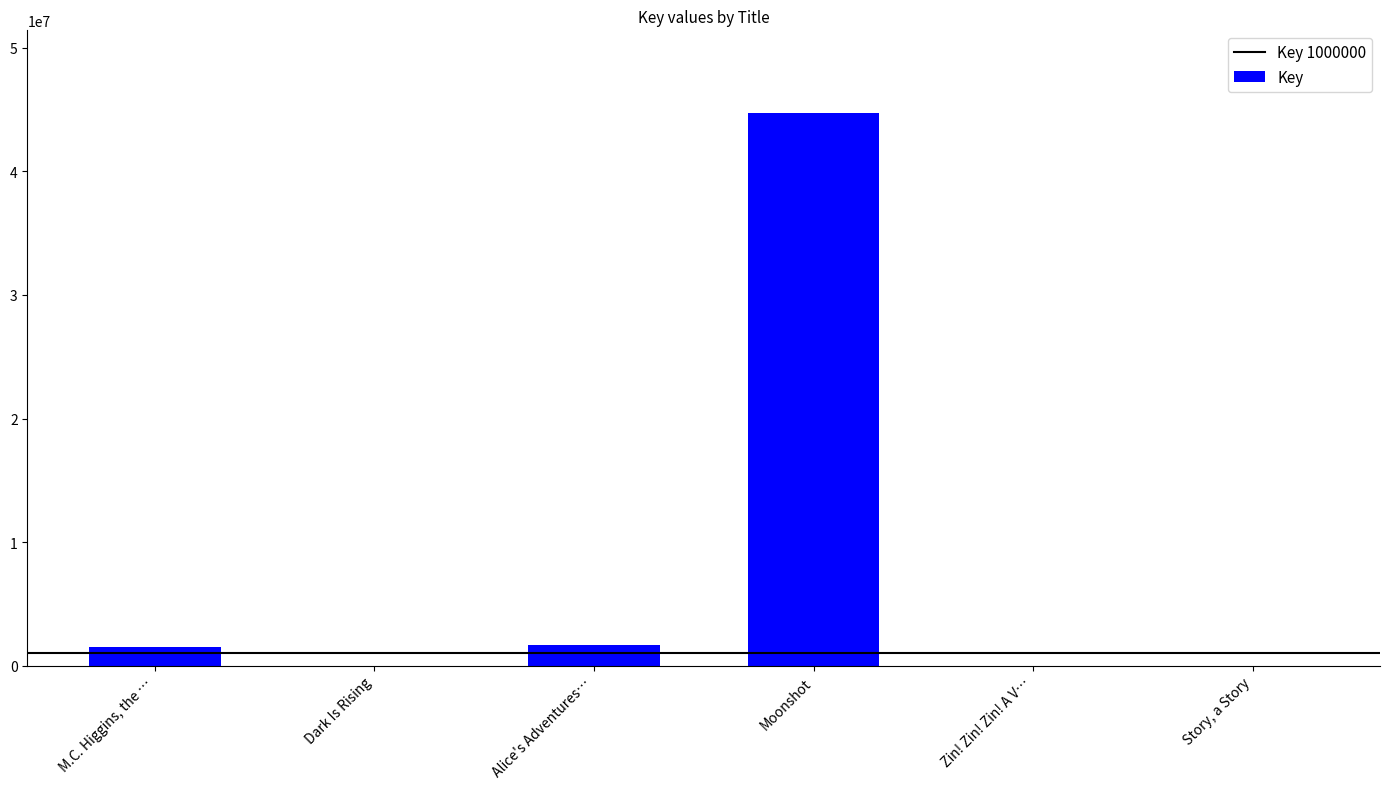

What is the sum of all values?

47909450